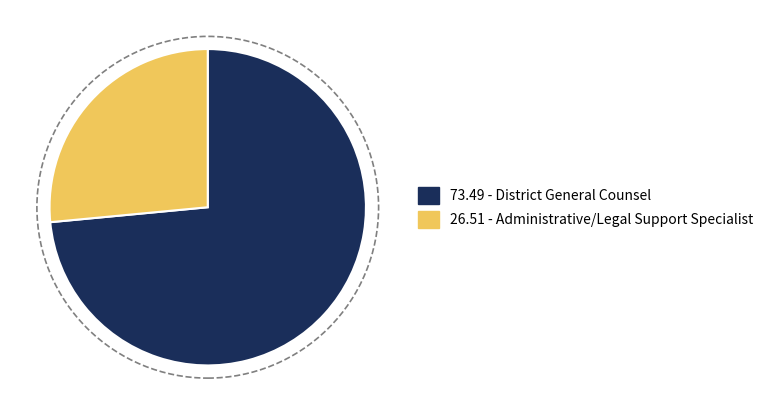

Does any single category account for the majority?

Yes